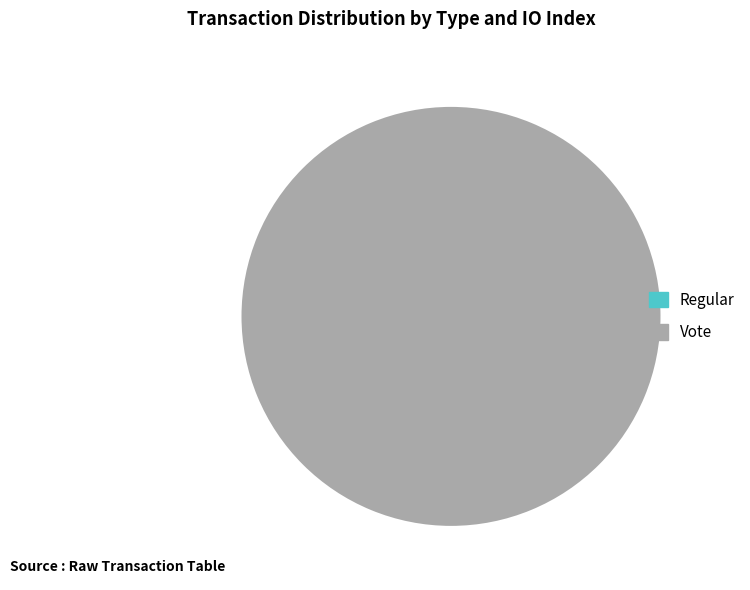

Rank the categories by value from highest to lowest.

Vote (io_index=2), Regular (io_index=0)